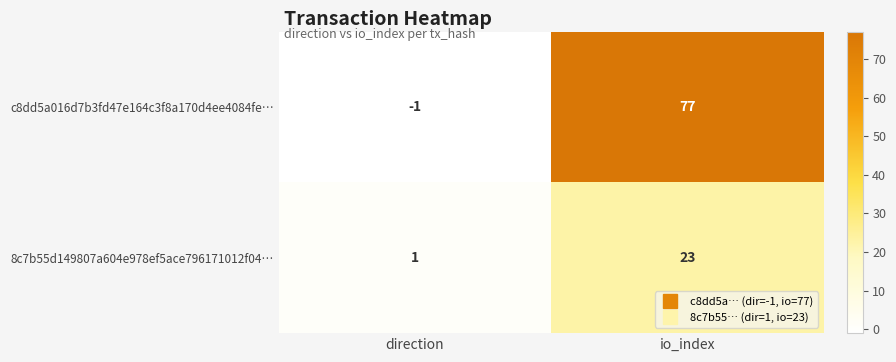

What is the difference between the maximum and minimum values in the c8dd5a016d7b3fd47e164c3f8a170d4ee4084fe… series?

78